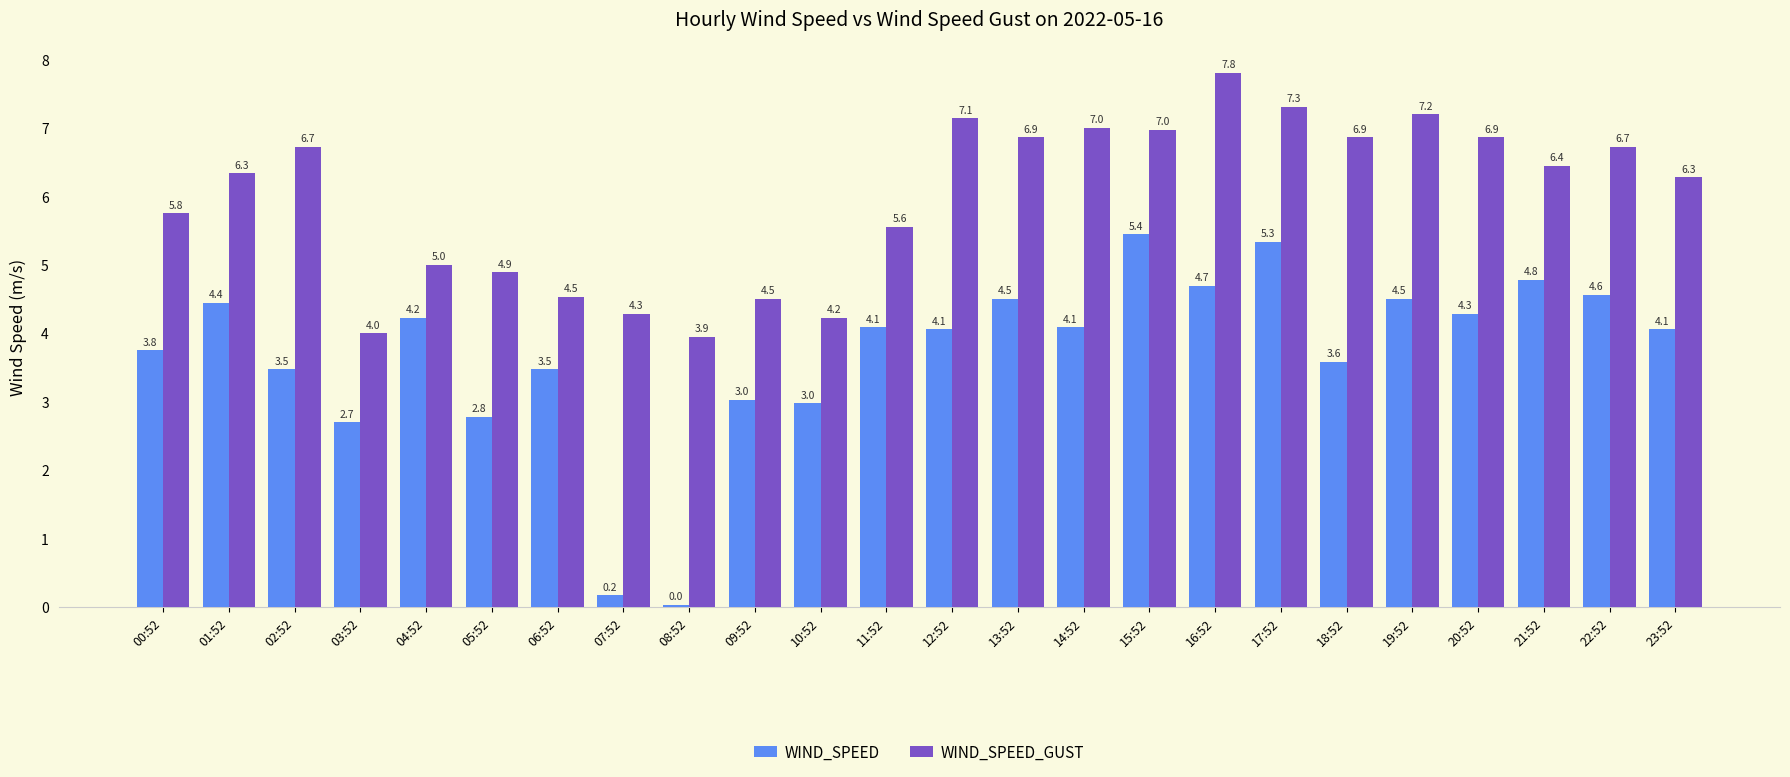

Is it true that WIND_SPEED equals 2.8 at 05:52?

True